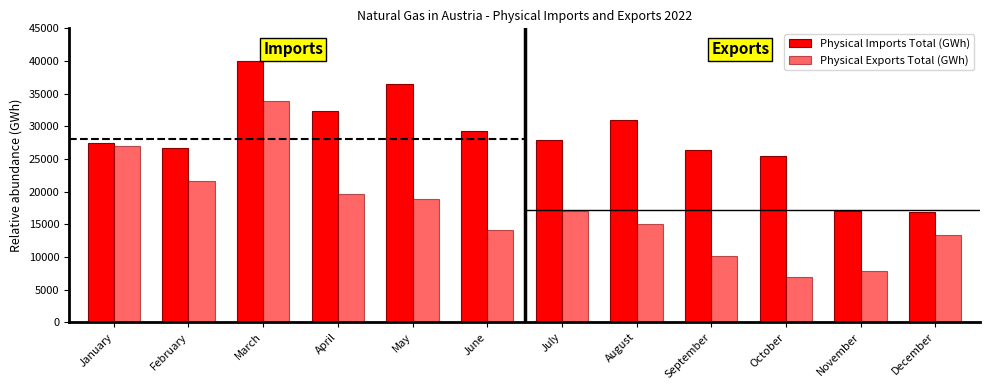

How many data points in Physical Imports Total (GWh) are less than 27946?

6